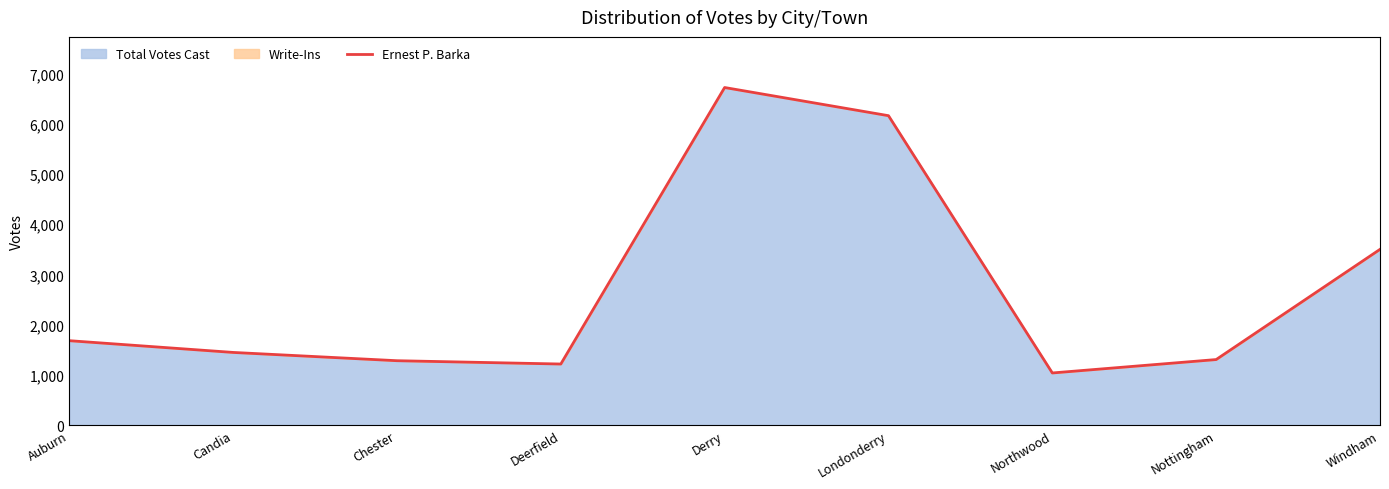

What is the minimum value shown in the chart?

1038